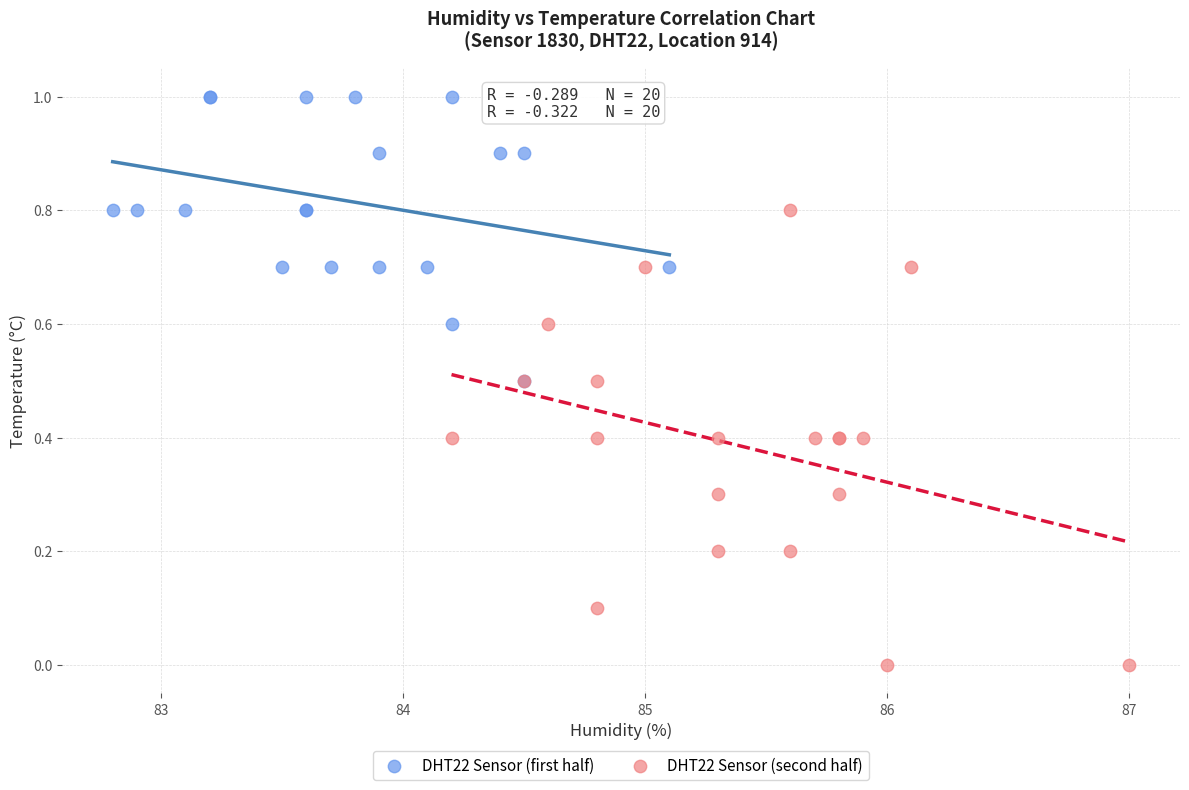

Which series contains the lowest Y value?

DHT22 Sensor (second half)